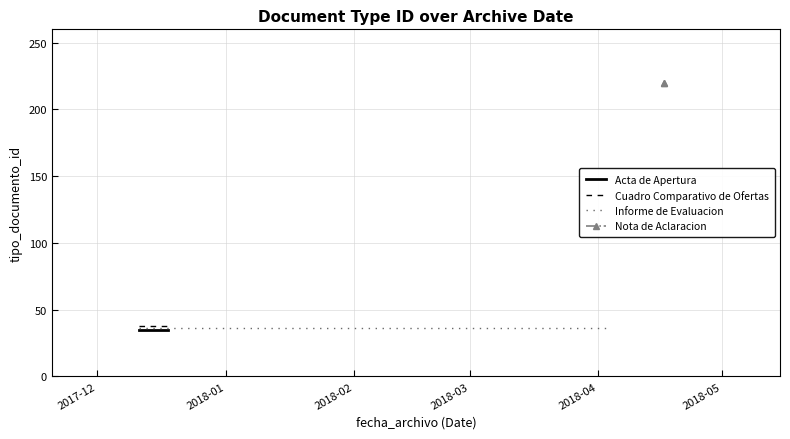

True or false: the data has more than 1 interior local peaks.

False